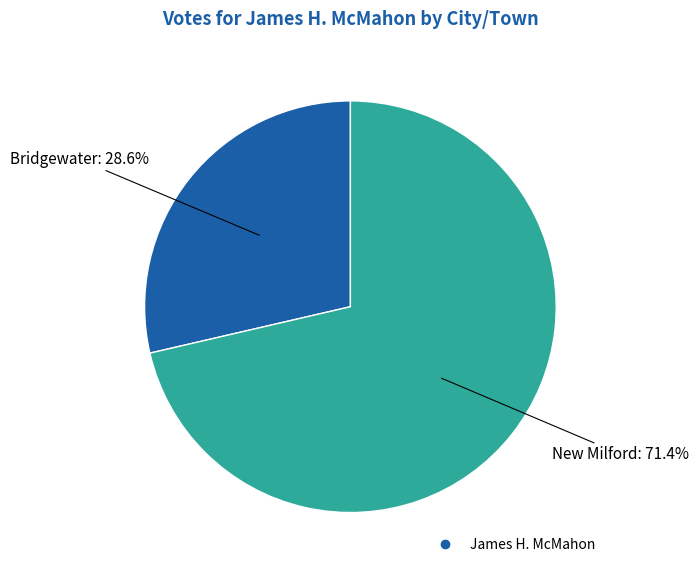

Is there any slice that represents more than half of the pie?

Yes